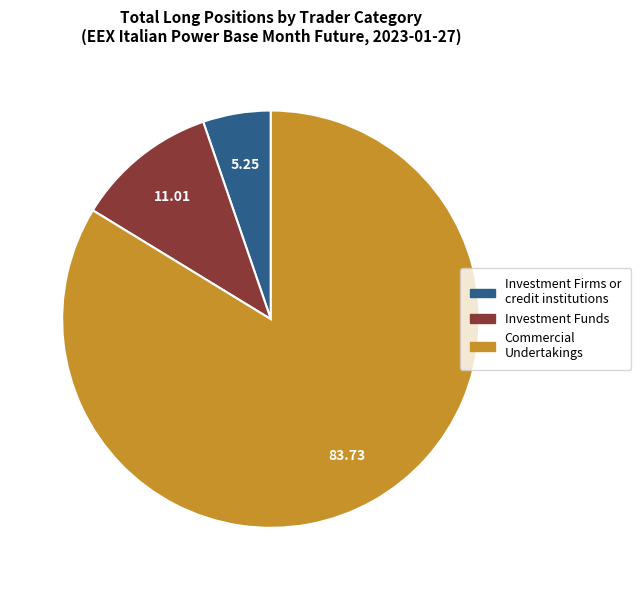

Is there any slice that represents more than half of the pie?

Yes